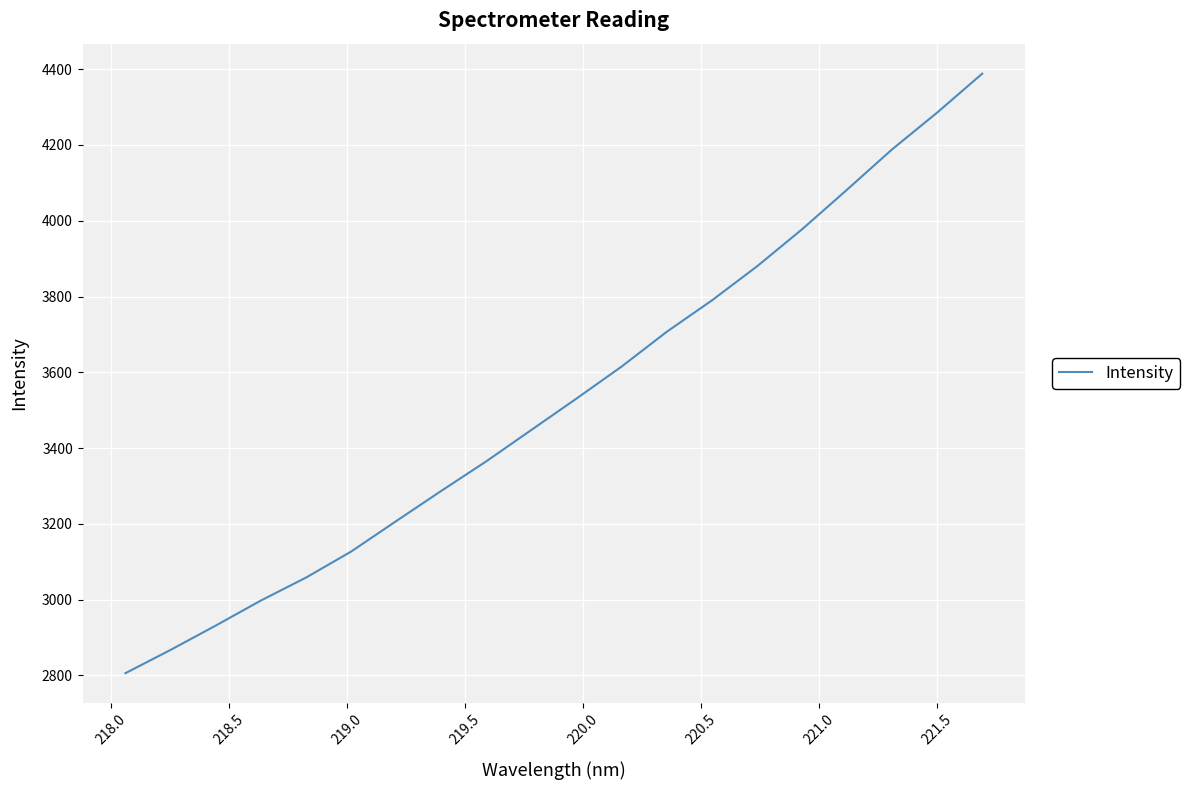

What is the smallest value displayed?

2805.8